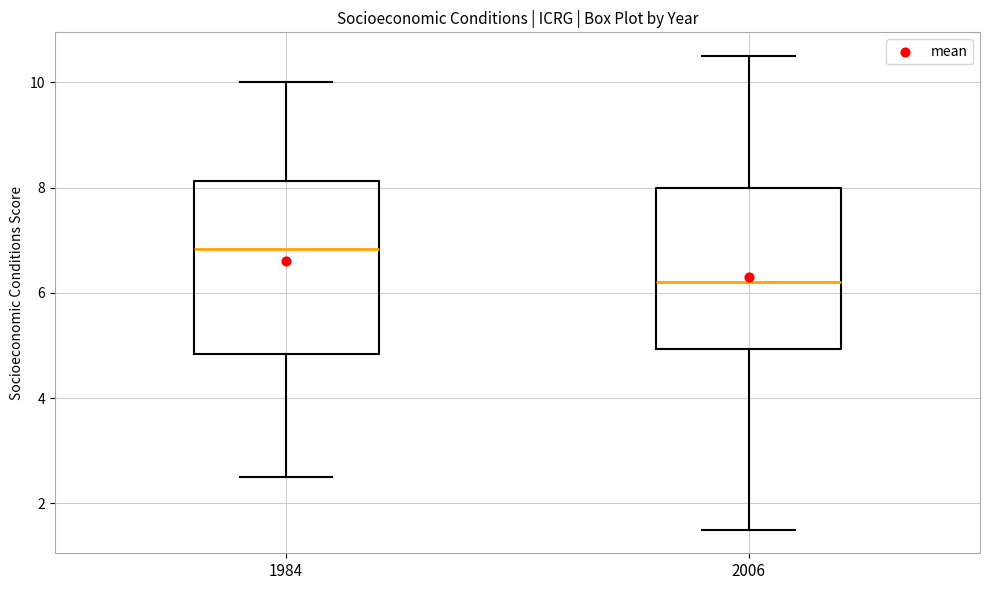

Where does the lower whisker of the box at x = 2006 end on the y-axis? The values are not printed on the chart, so give them approximately, as read against the axis.

1.6